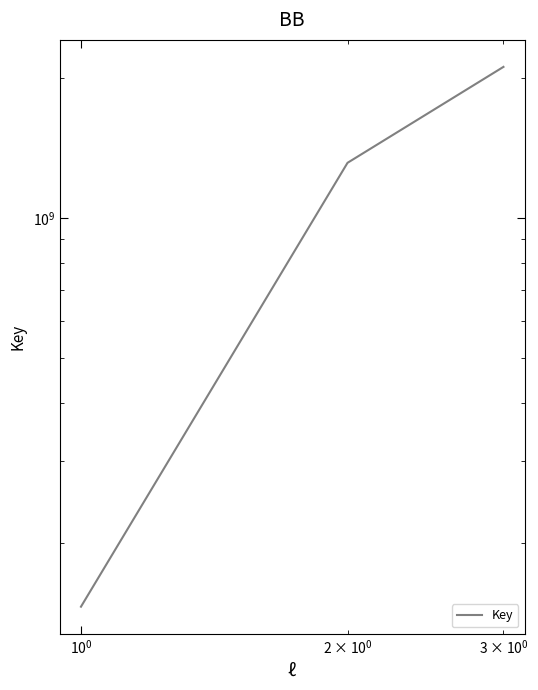

How many values are between 146319618 and 2108787538?

3